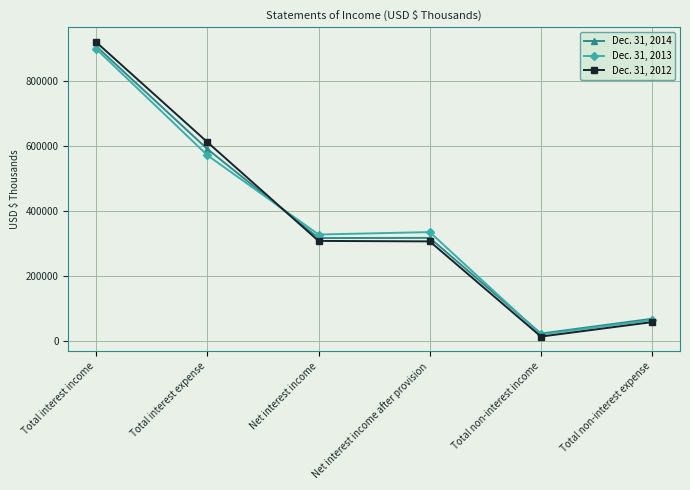

How many data points in Dec. 31, 2014 are less than 317476?

3